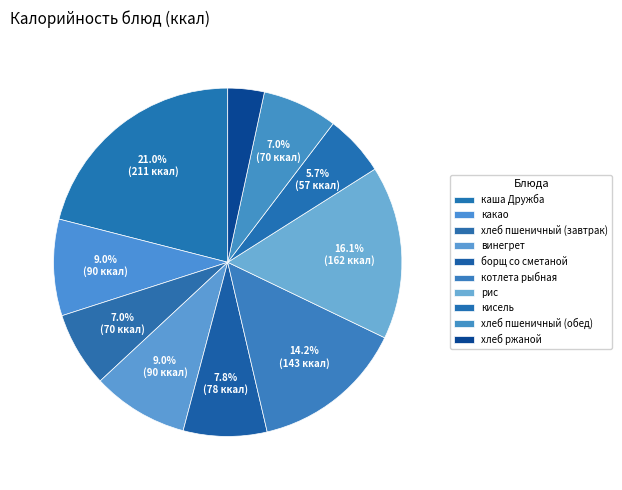

Count the number of slices in the pie.

10